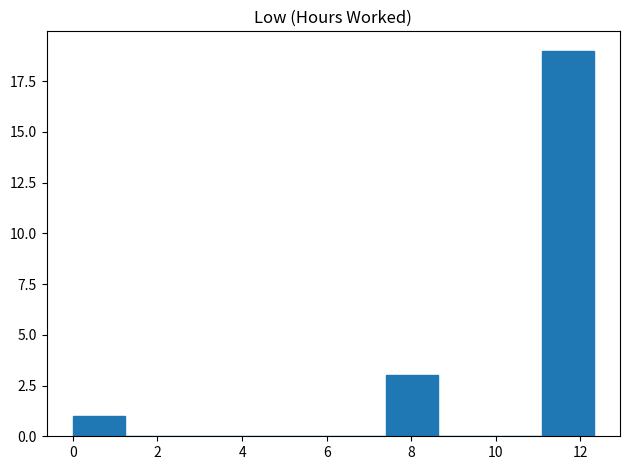

Reading left to right, list every bar in this chart as the range it spans on the x-axis followed by its height. Neither the bar edges nor the heights are printed on the chart, so give them approximately, as read against the axes.

0.0 to 1.2: 1
1.2 to 2.4: 0
2.4 to 3.6: 0
3.6 to 5.0: 0
5.0 to 6.2: 0
6.2 to 7.4: 0
7.4 to 8.6: 3
8.6 to 9.8: 0
9.8 to 11.0: 0
11.0 to 12.4: 19